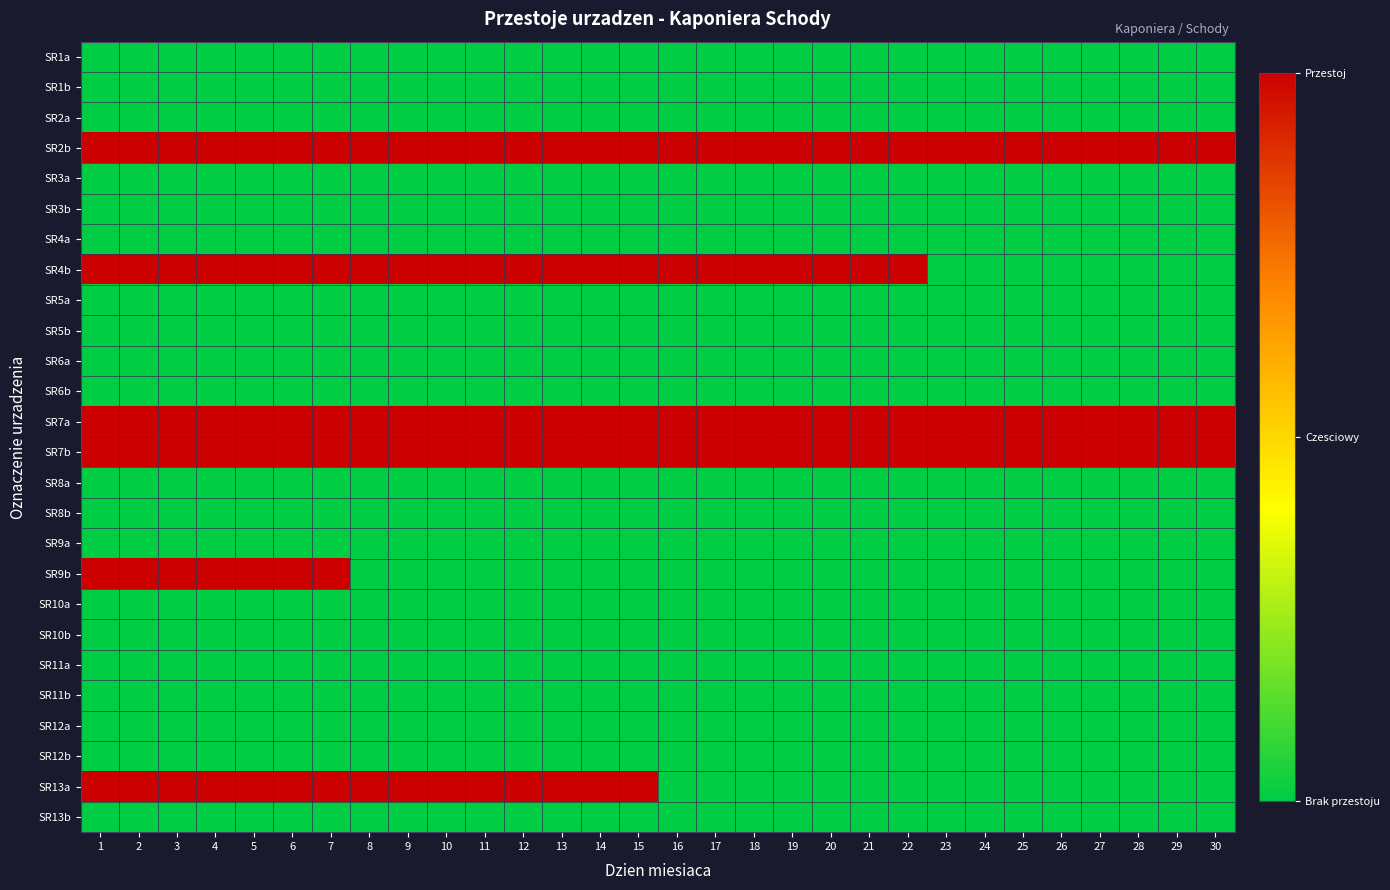

At how many categories does at least one series exceed 0?

30